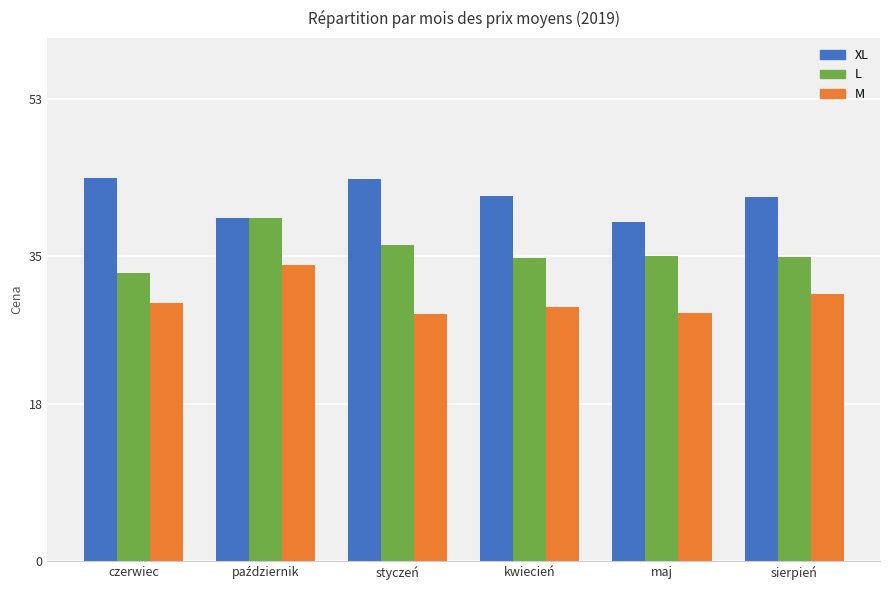

What are all the series names shown in the legend?

XL, L, M